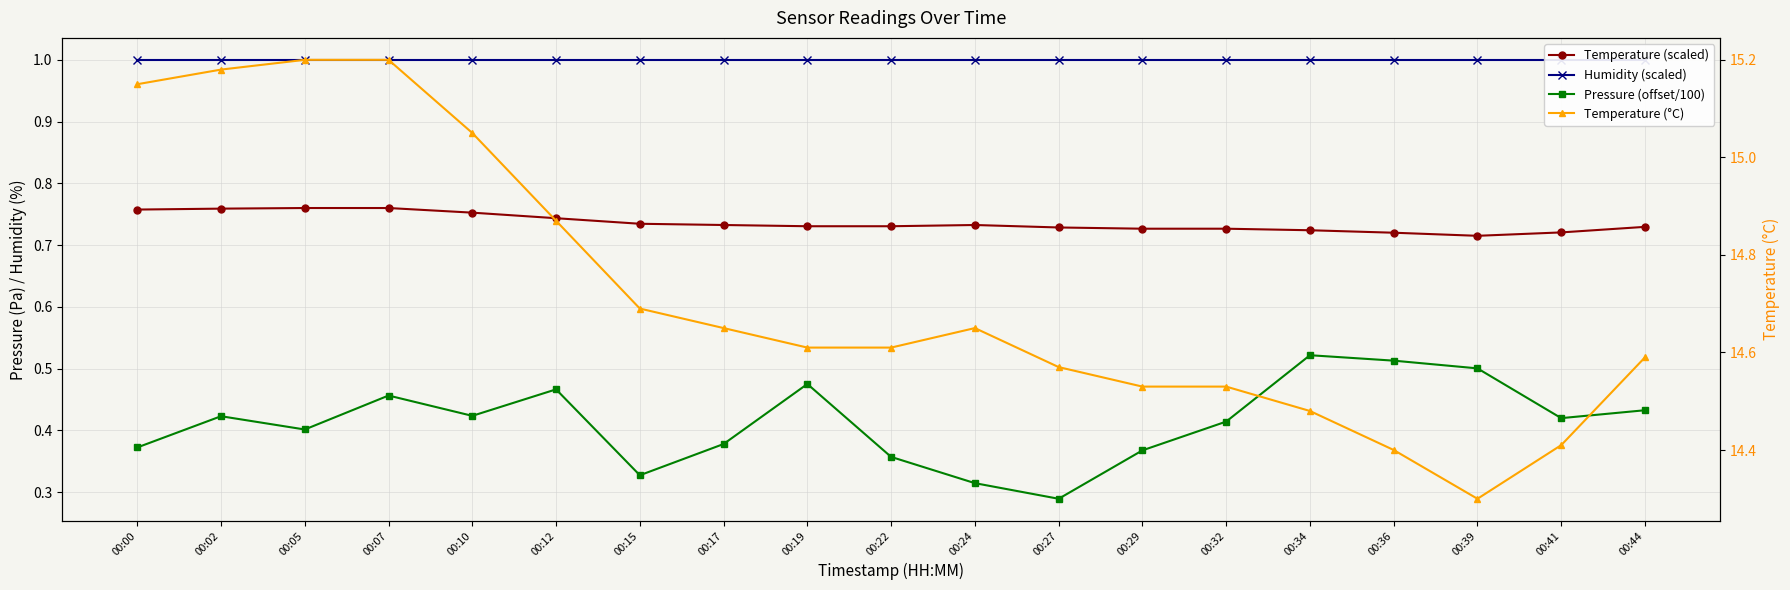

Rank the categories by Humidity (scaled) value from highest to lowest.

00:00, 00:02, 00:05, 00:07, 00:10, 00:12, 00:15, 00:17, 00:19, 00:22, 00:24, 00:27, 00:29, 00:32, 00:34, 00:36, 00:39, 00:41, 00:44